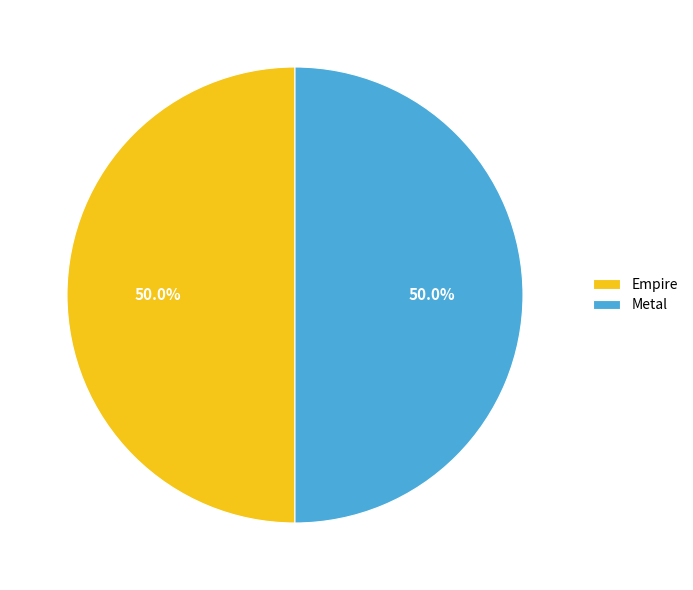

Combined, what portion of the pie is Empire and Metal?

100.0%